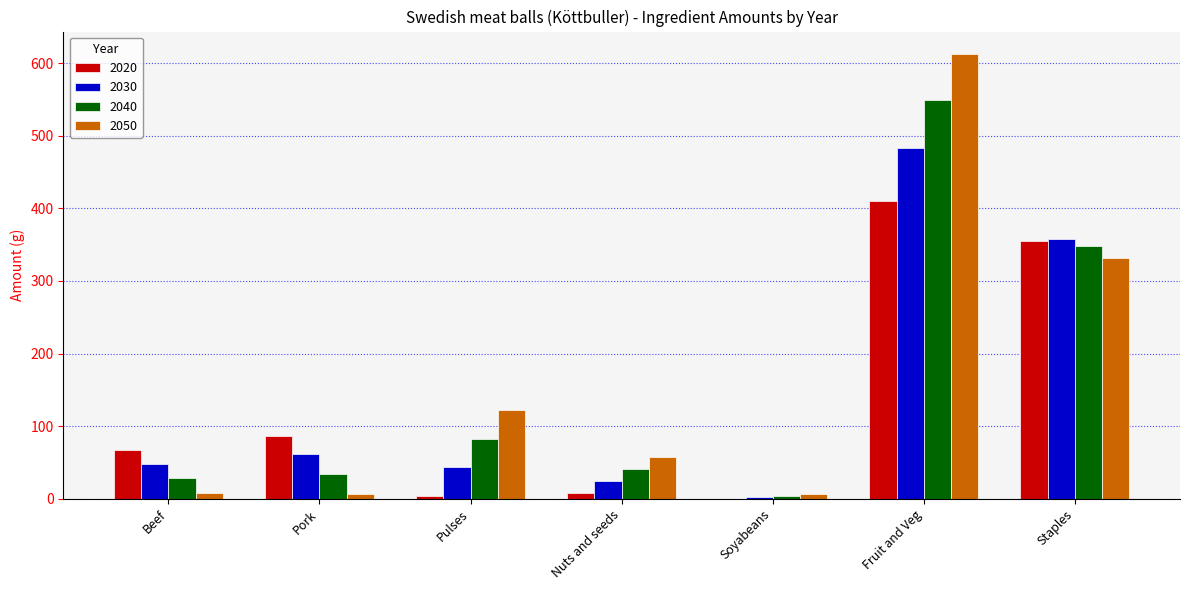

Where is 2040 nearest to the value 277?

Staples